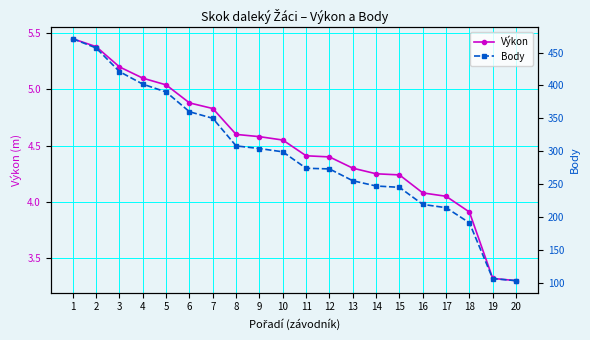

How many lines are shown in the chart?

2